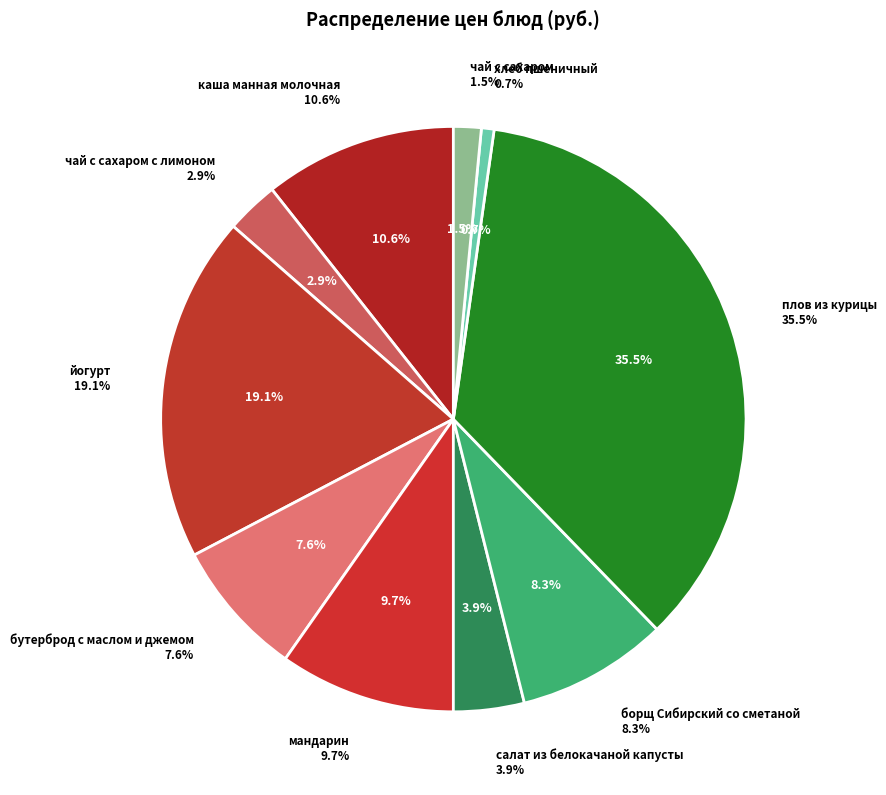

Which slice is the largest?

плов из курицы